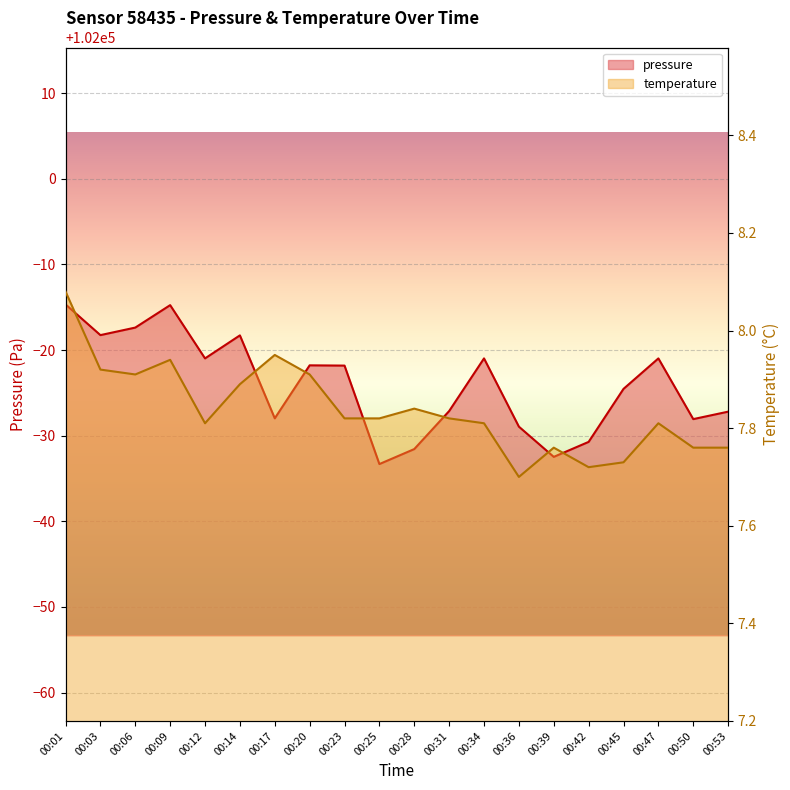

Where is the first local minimum for temperature?

00:06